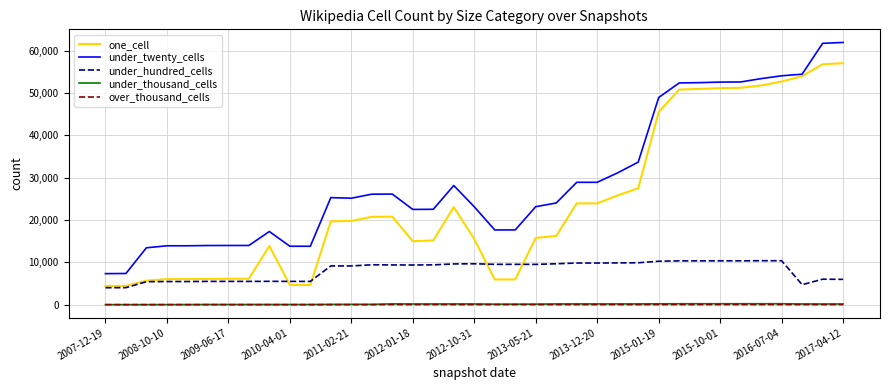

What is the maximum value for one_cell?

57006